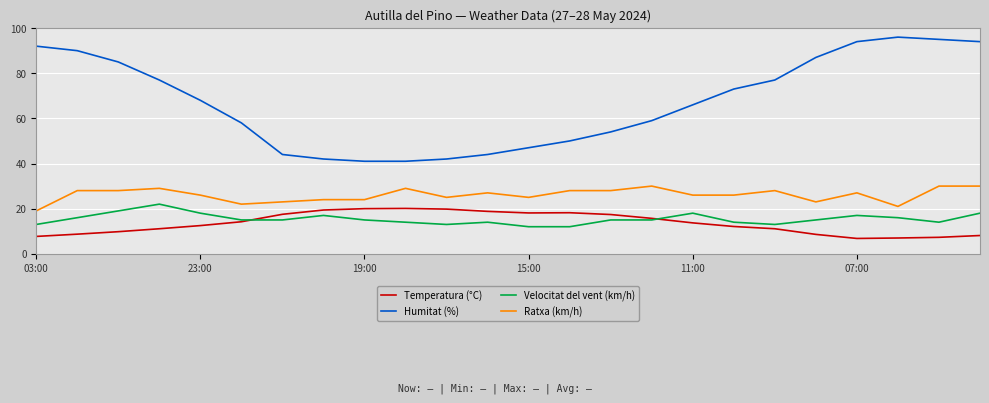

Which series has the largest total across all categories?

Humitat (%)